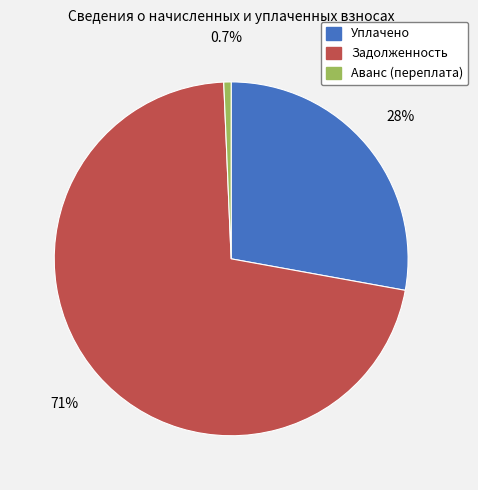

True or false: Уплачено accounts for 28% of the total.

True